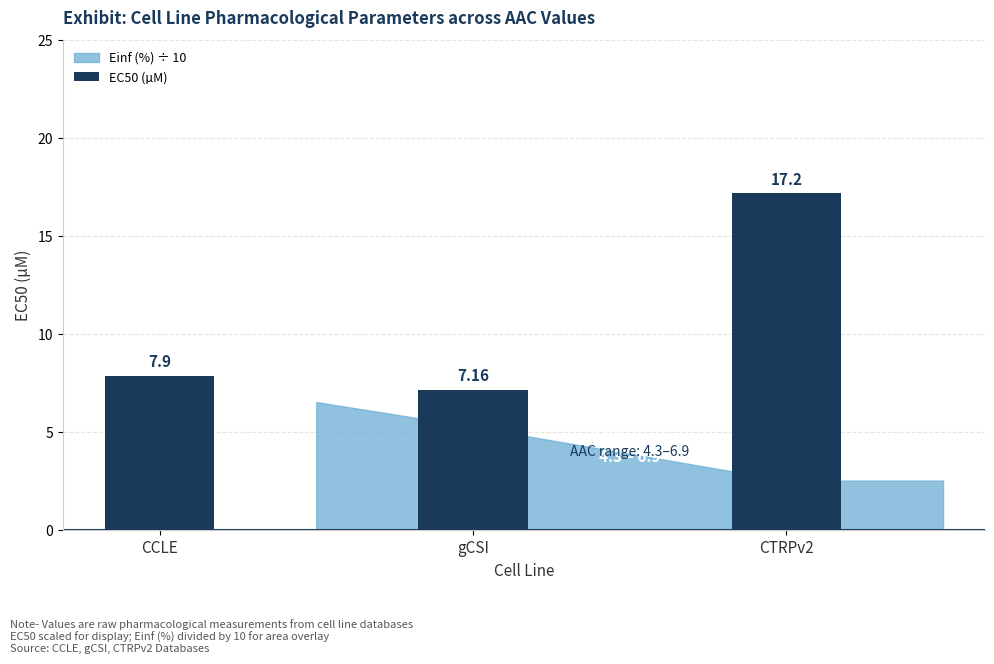

What is the label of the 2nd bar from the left?

gCSI